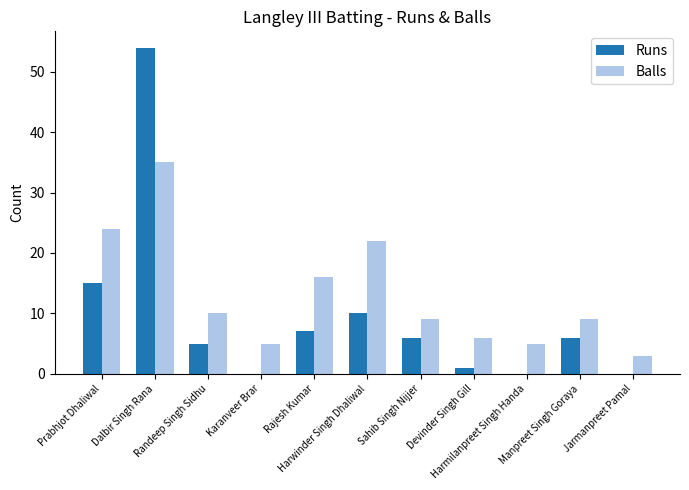

What is the sum of all Runs values?

104